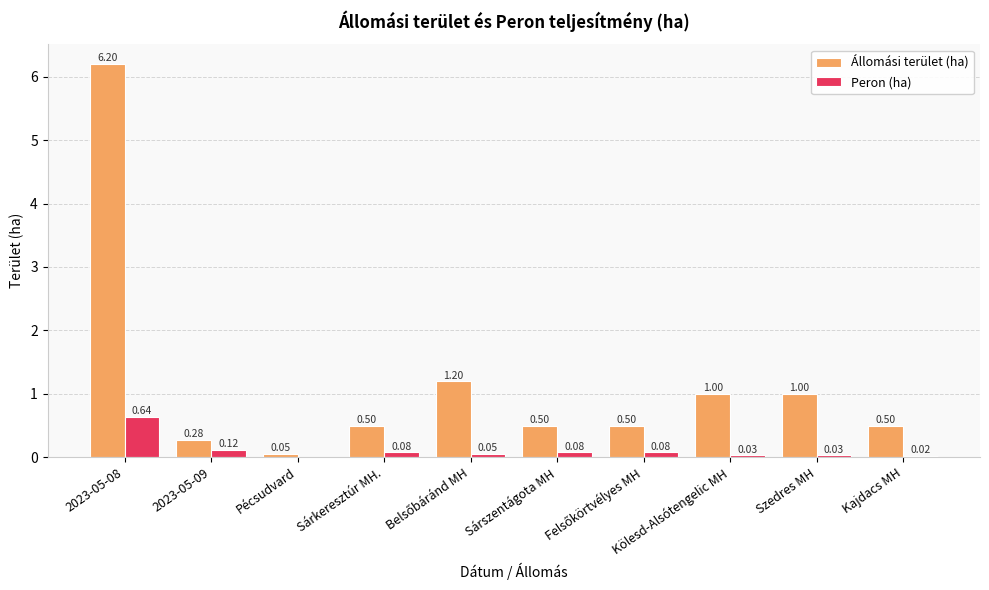

The Állomási terület (ha) series shows 0.5 at Sárkeresztúr MH.. True or false?

True